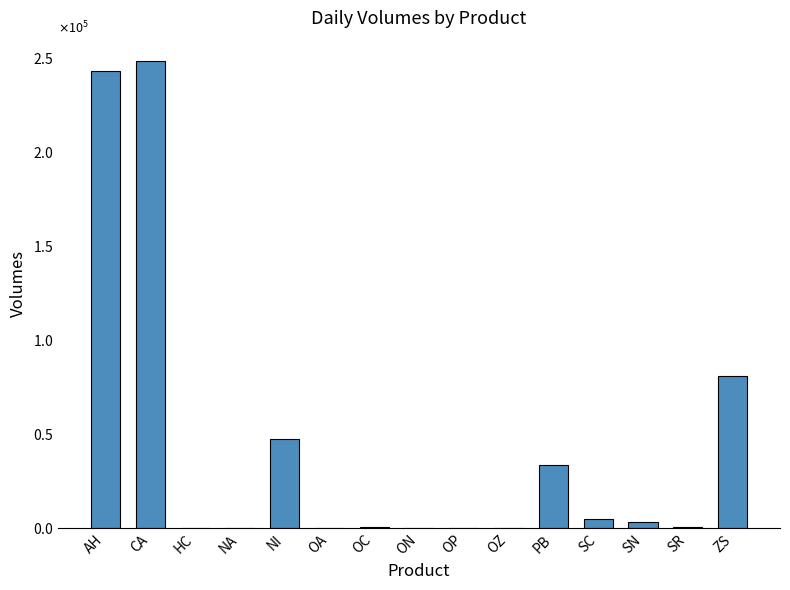

Which label corresponds to the largest value in the chart?

CA